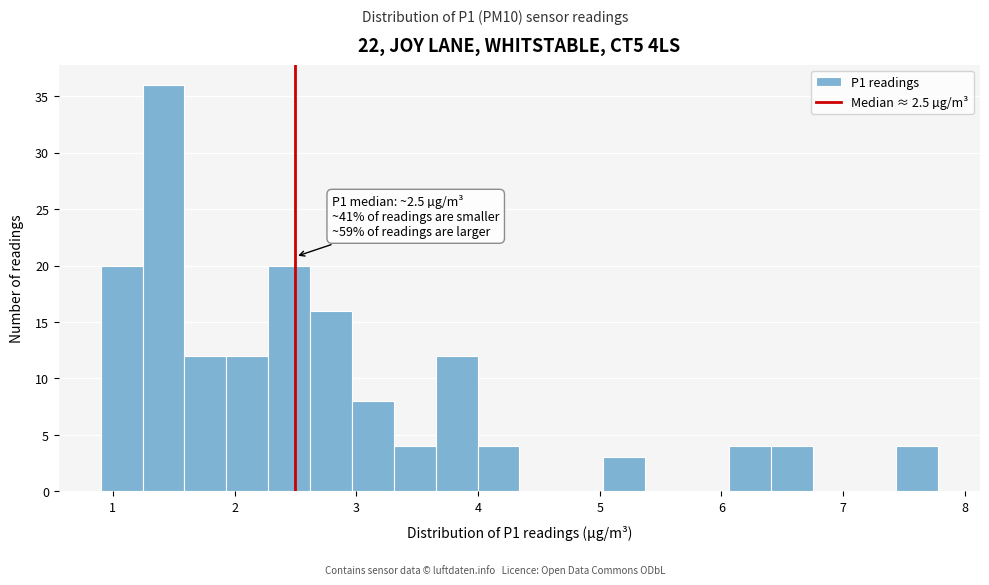

Around what value on the x-axis is the tallest bar? Give the approximate position of its centre, as read against the axis.

1.4